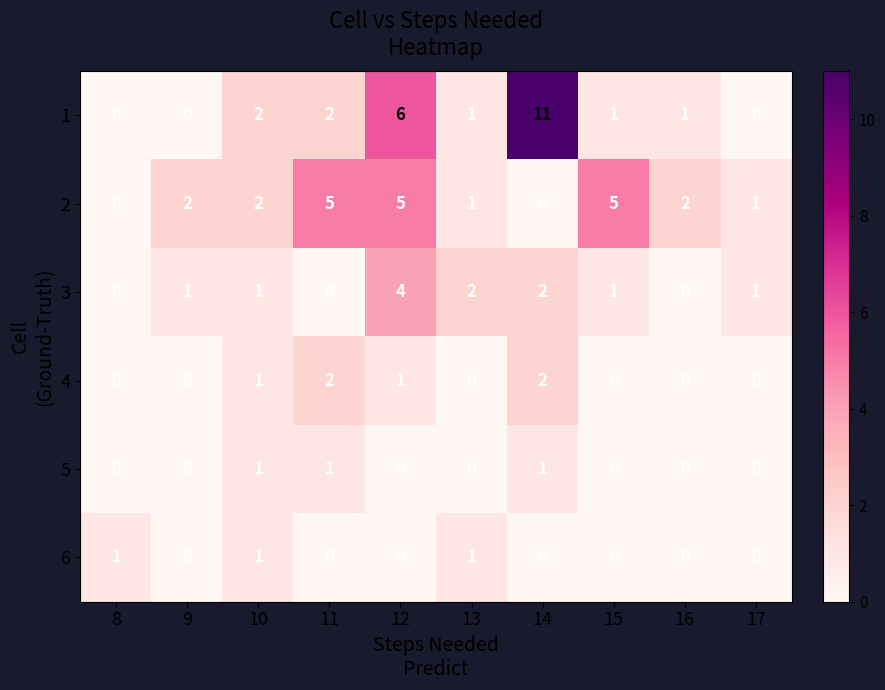

How many 6 values are between 0 and 1?

10